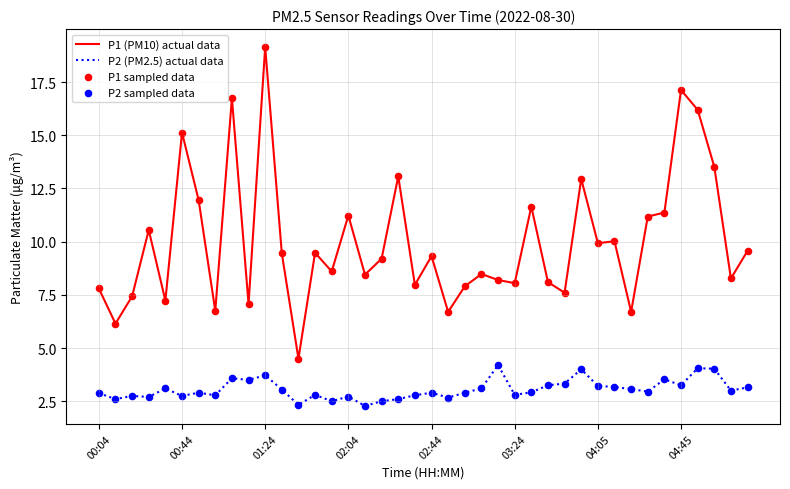

At how many categories does at least one series exceed 3?

40